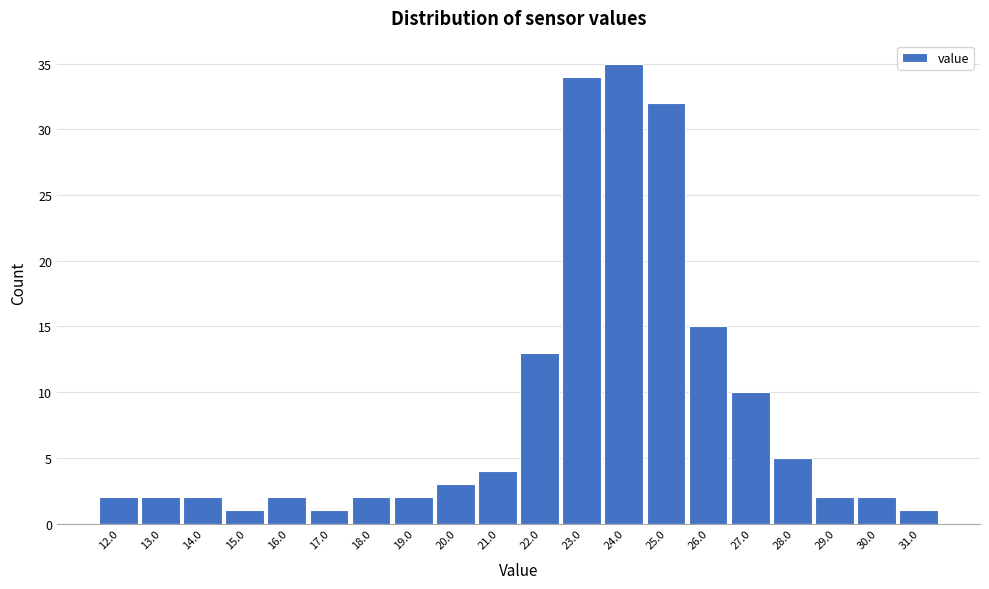

Over which range of the x-axis is the bar tallest?

23.5 to 24.5